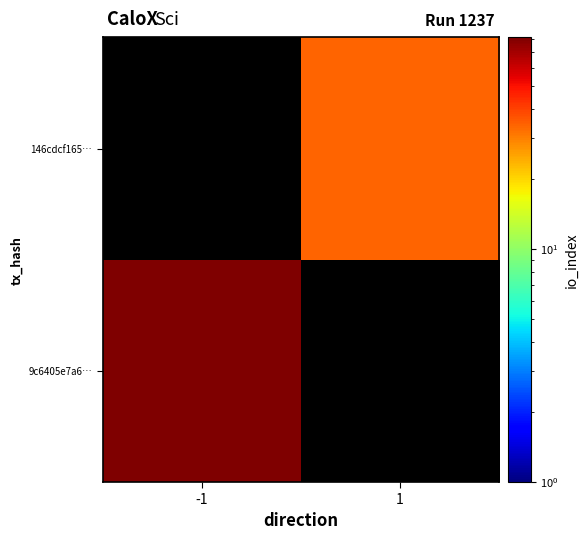

How many distinct data groups are displayed?

2